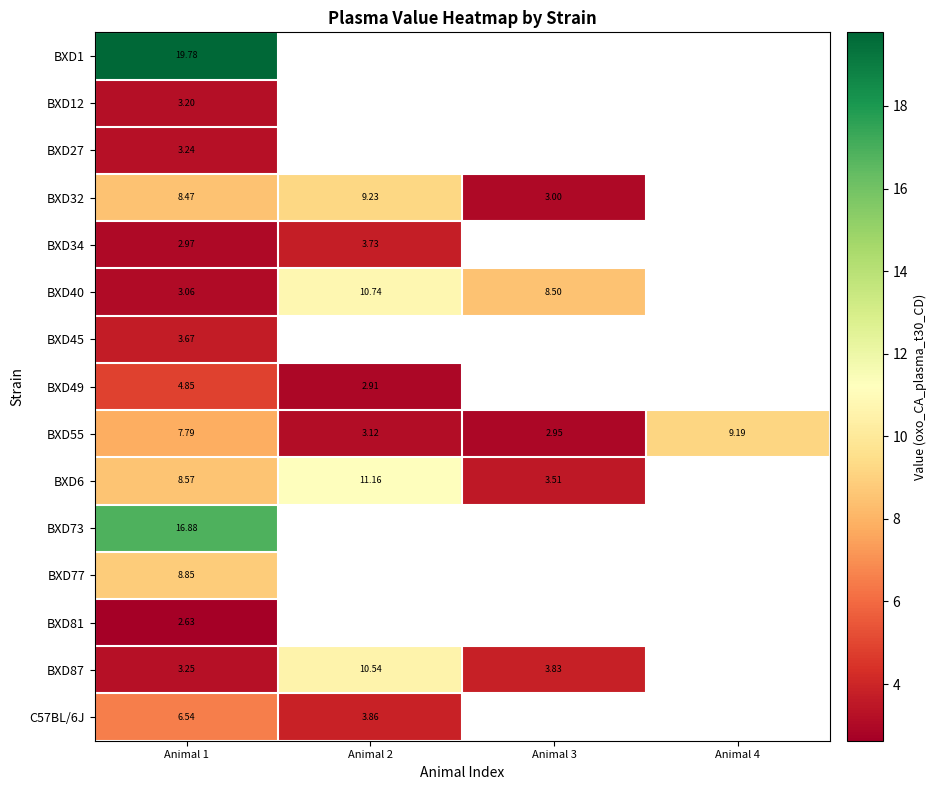

How many data points does each series have?

4